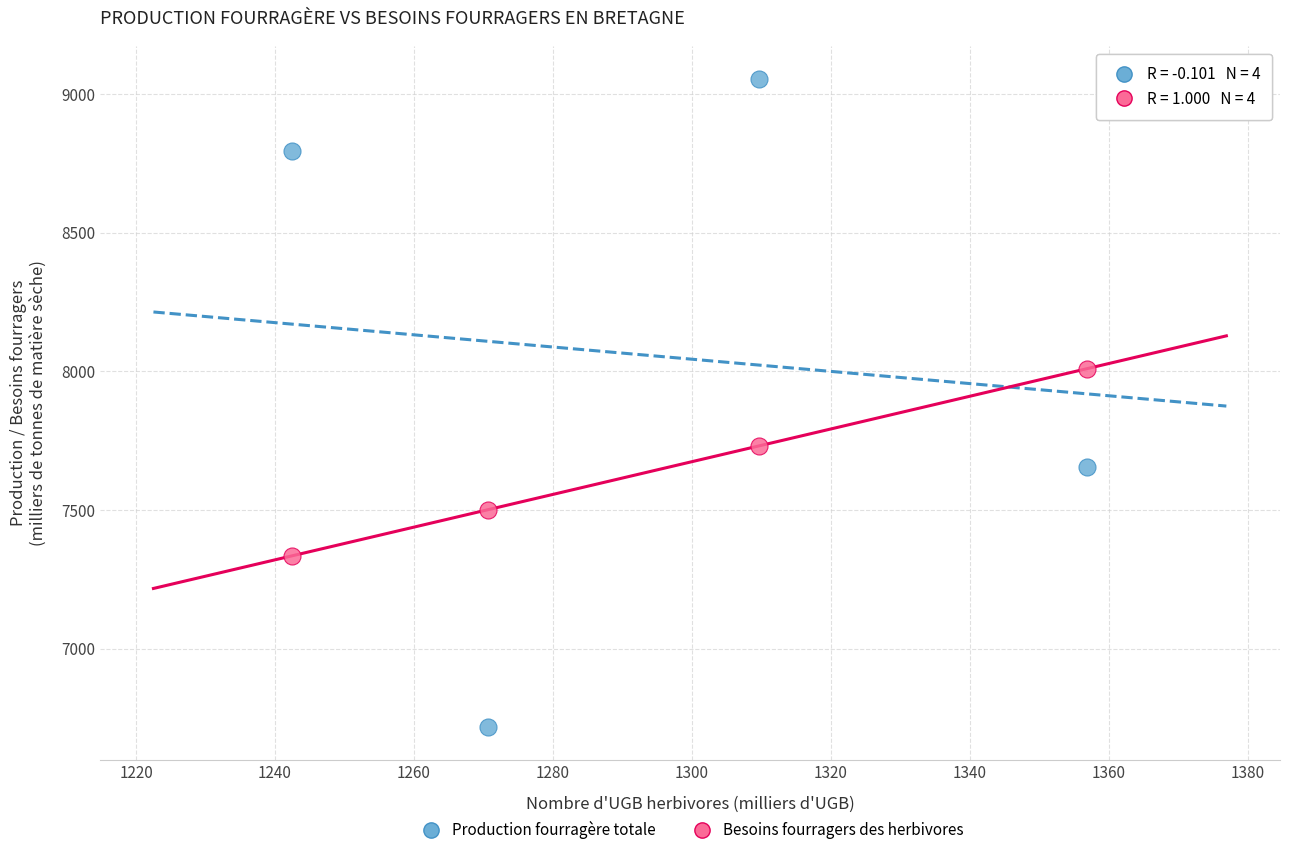

In the Production fourragère totale series, what Y value is closest to 7886?

7653.7